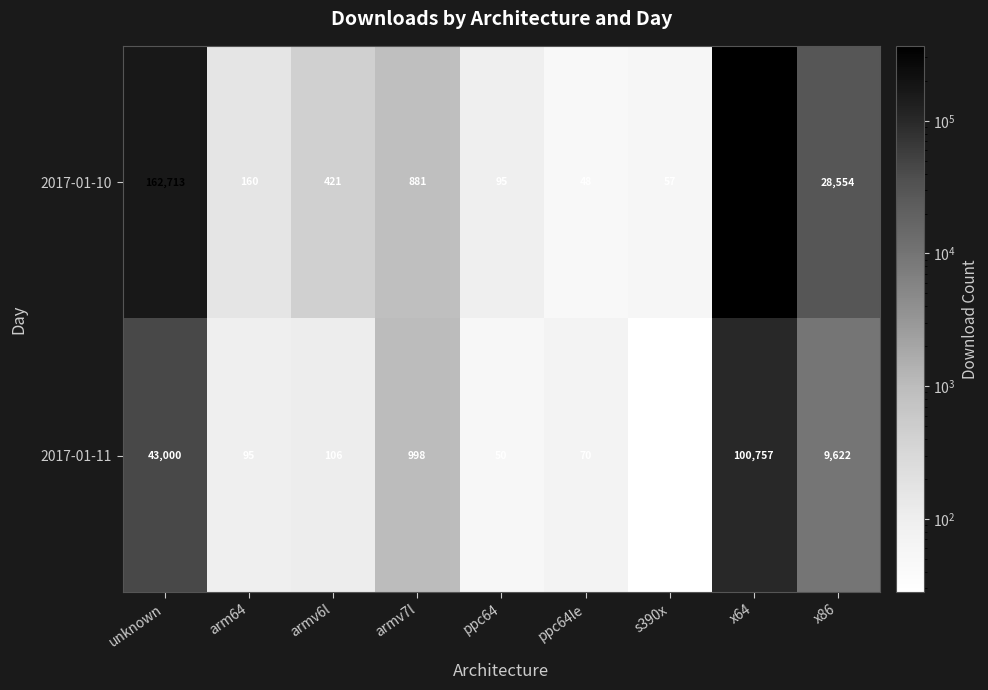

Rank the categories by 2017-01-11 value from highest to lowest.

x64, unknown, x86, armv7l, armv6l, arm64, ppc64le, ppc64, s390x